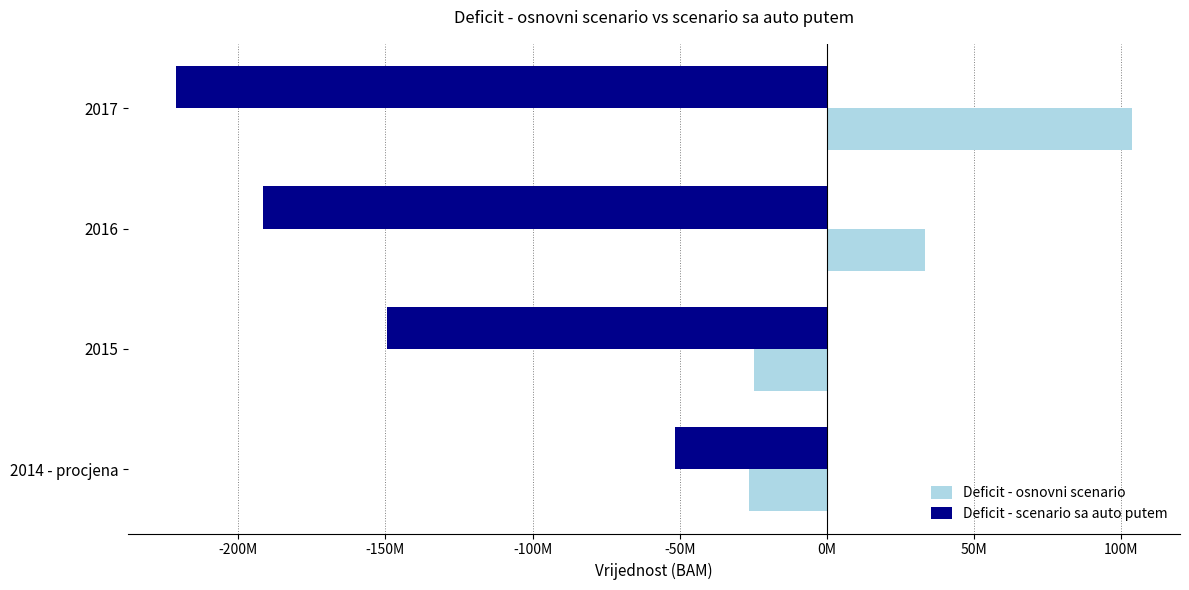

What are all the series names shown in the legend?

Deficit - osnovni scenario, Deficit - scenario sa auto putem